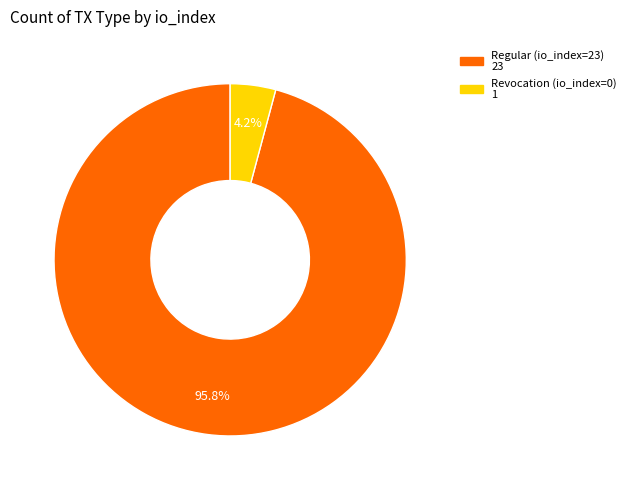

Do Regular (io_index=23) and Revocation (io_index=0) together represent more than half of the pie?

Yes